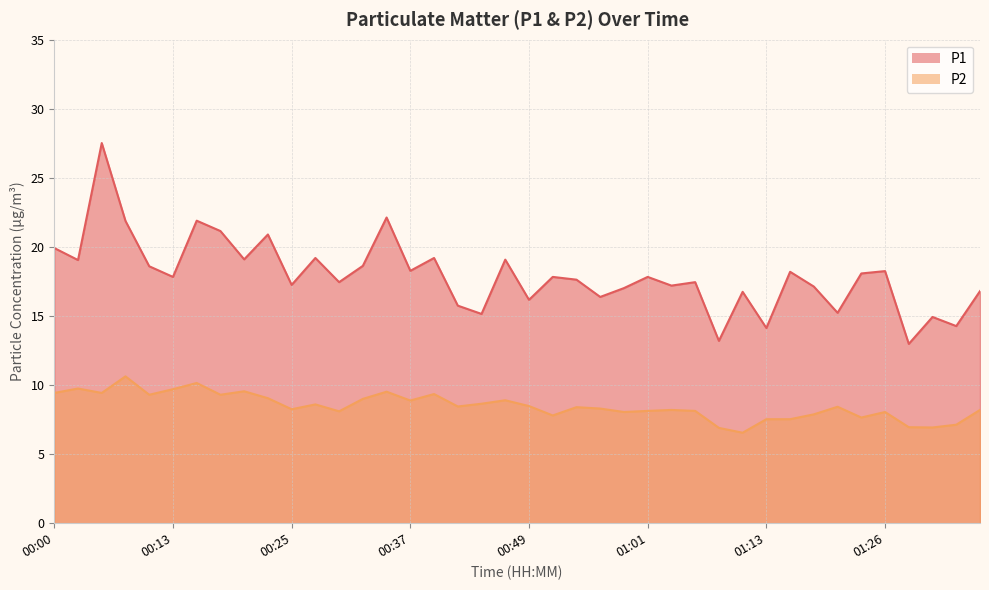

What is the sum of the P1 values at 01:21 and 00:03?

34.3